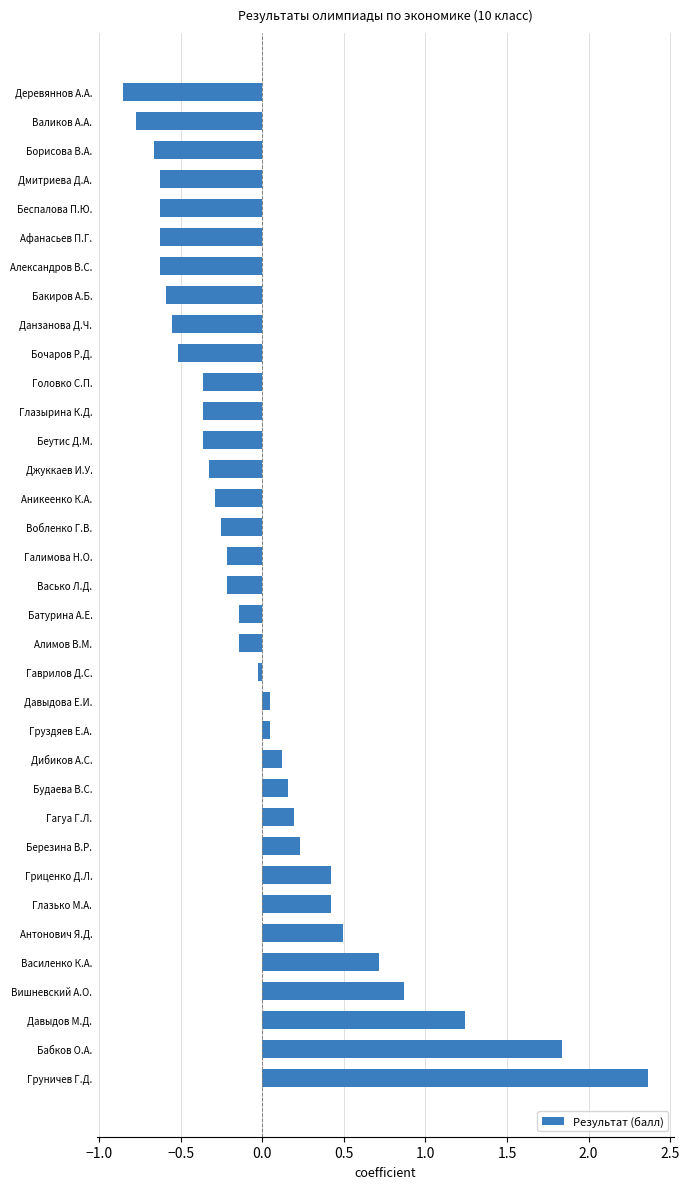

Is it true that the value at Валиков А.А. is -1.4?

False